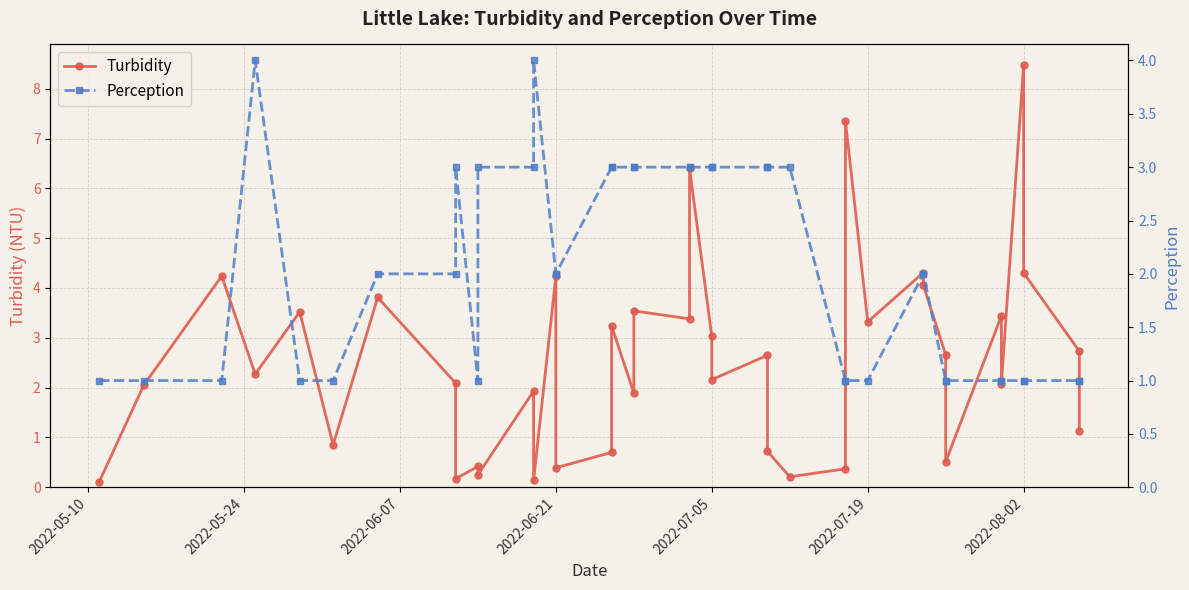

What is the spread (max minus min) of values at 2022-06-21?

2.2